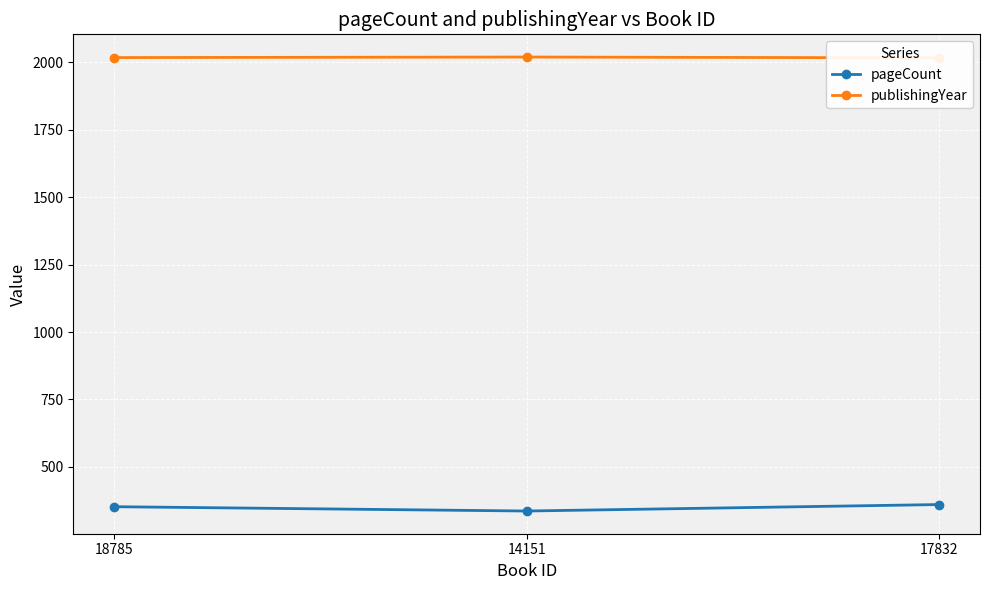

How many lines are shown in the chart?

2